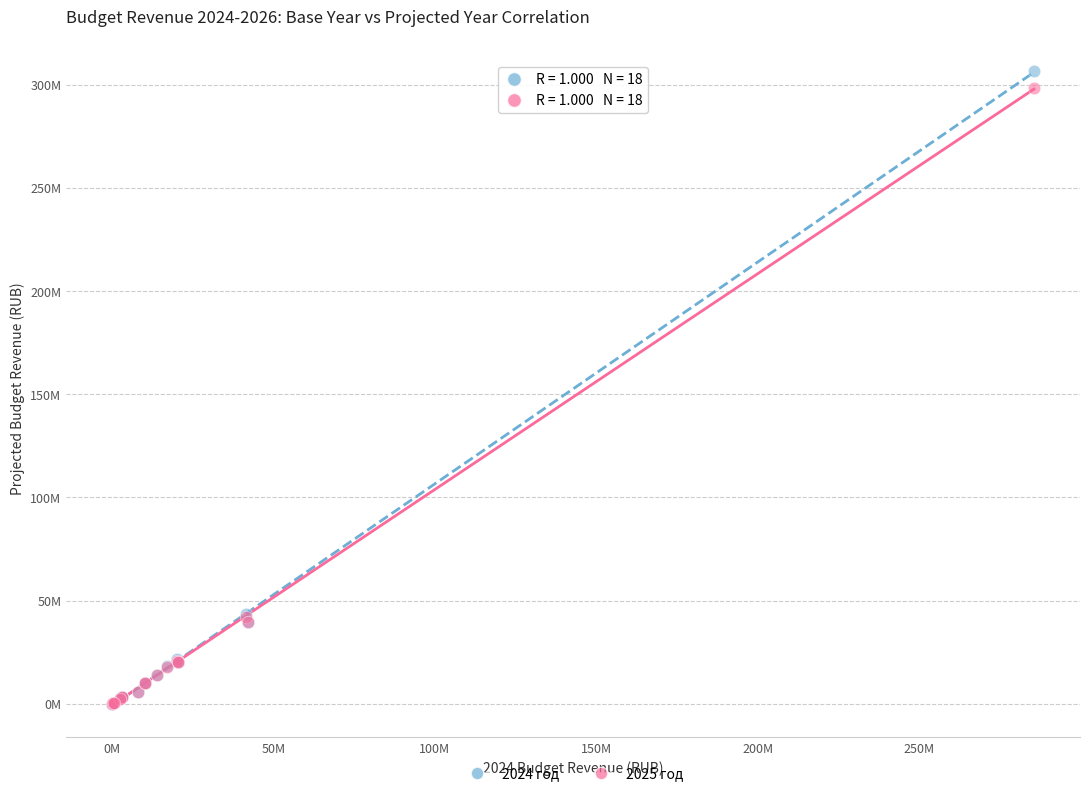

Which series reaches the maximum Y coordinate?

2024 год